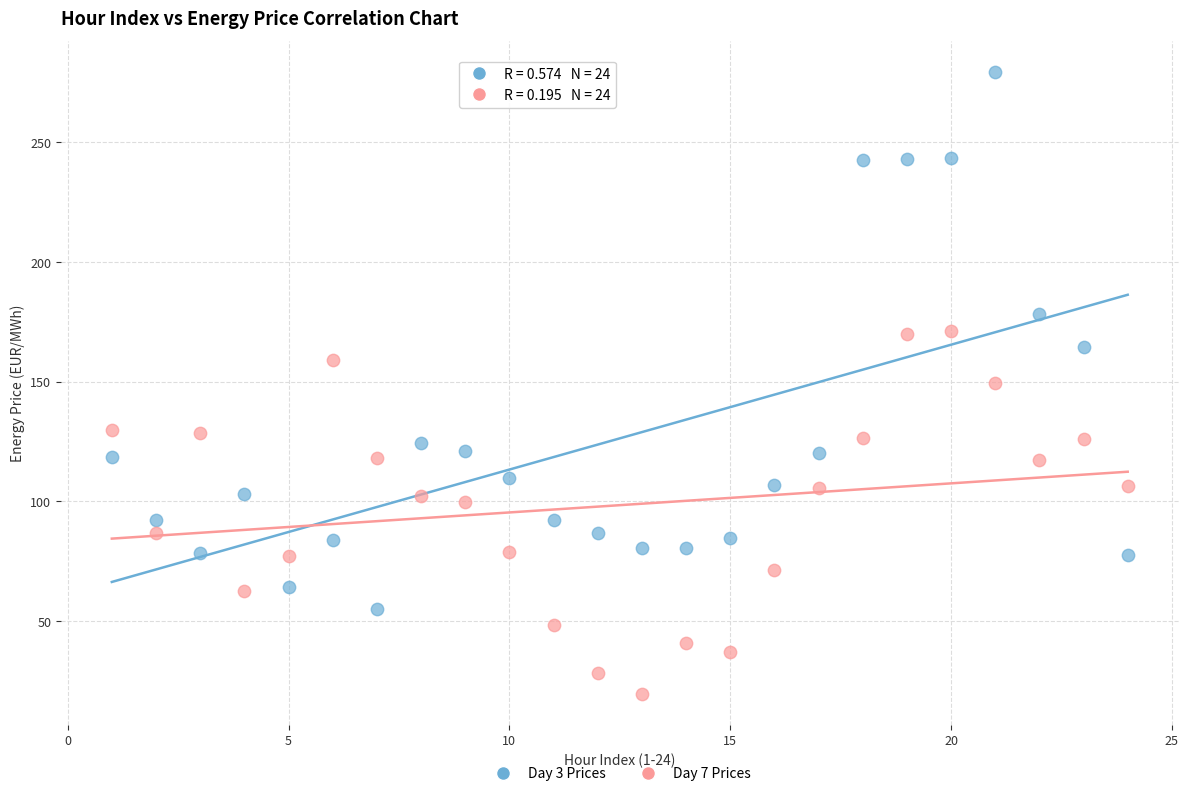

Which series reaches the minimum Y coordinate?

Day 7 Prices